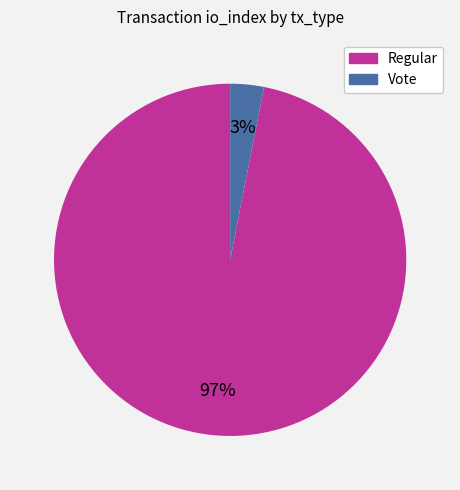

Between Regular and Vote, which is larger?

Regular